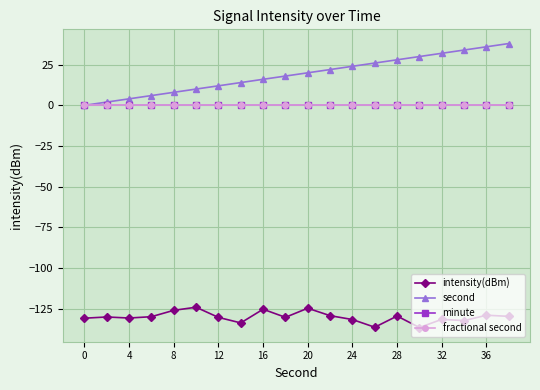

Is this an area chart (filled region under the line)?

No